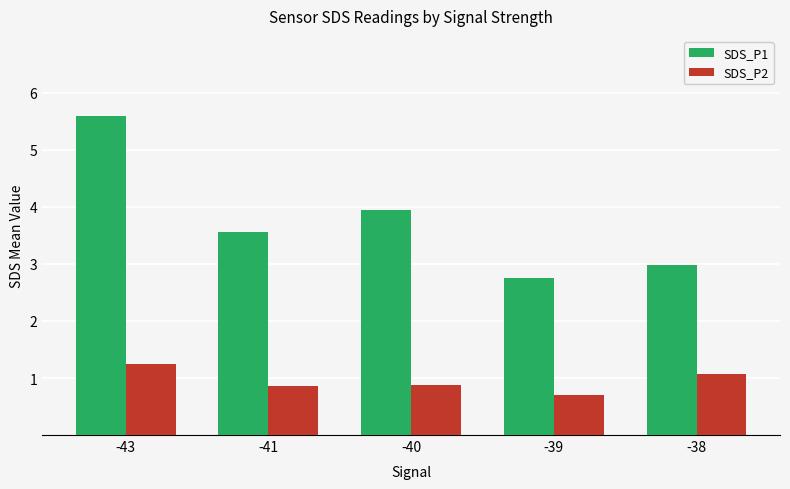

Is the value of SDS_P1 at -43 greater than the value of SDS_P2 at -39?

Yes